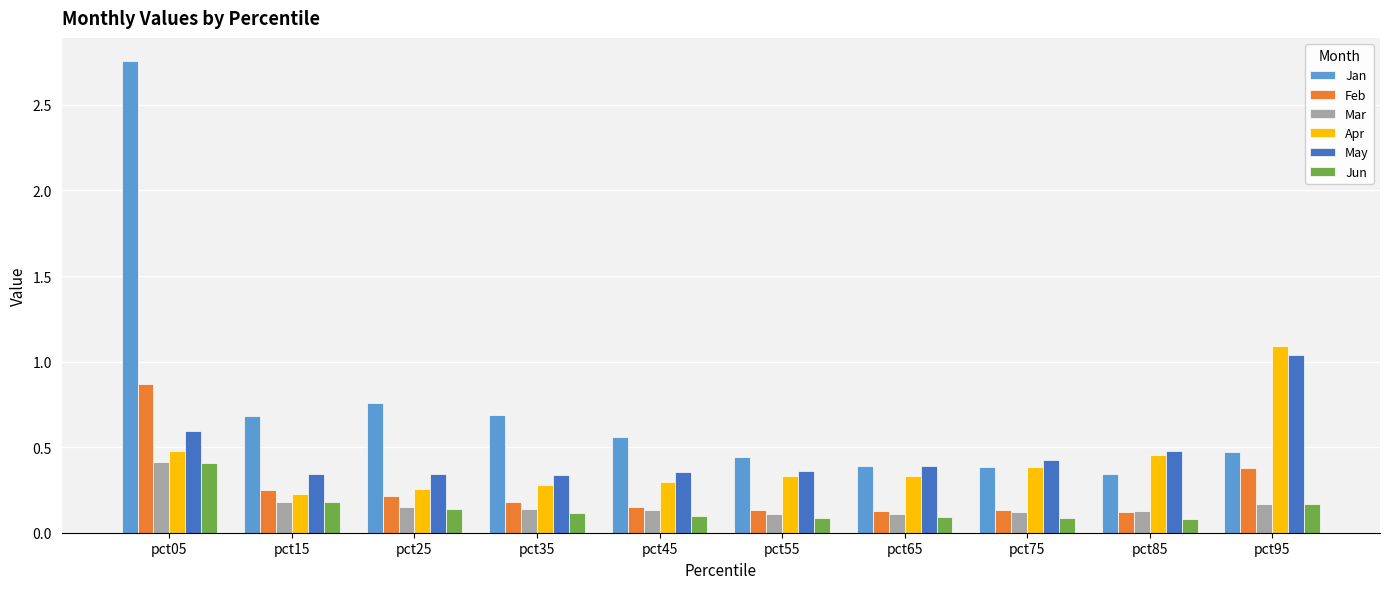

What is the sum of all Feb values?

2.6